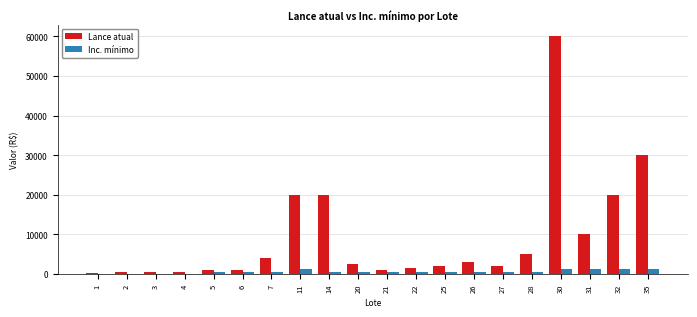

What is the maximum value for Lance atual?

60000